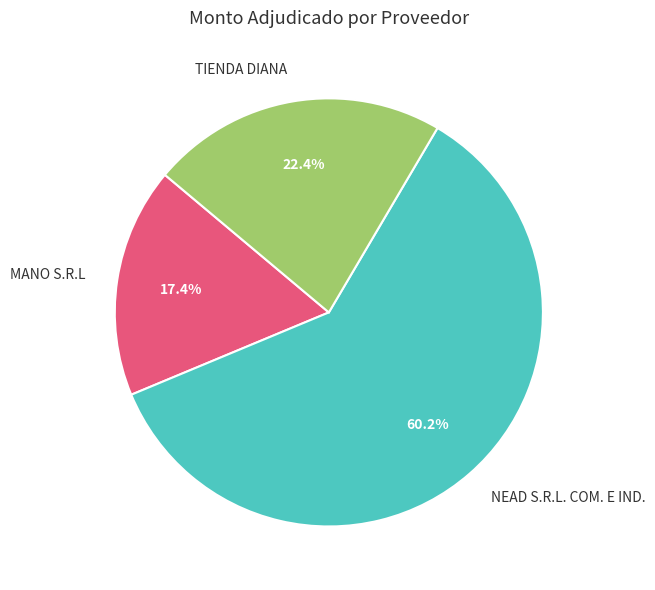

True or false: MANO S.R.L accounts for 17% of the total.

True